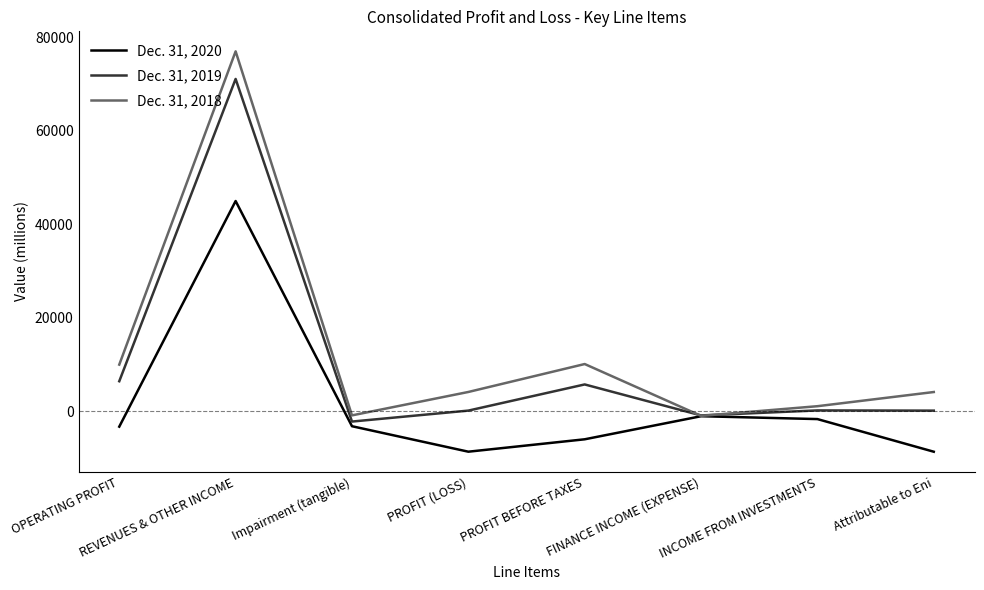

What position from the left is FINANCE INCOME (EXPENSE)?

6